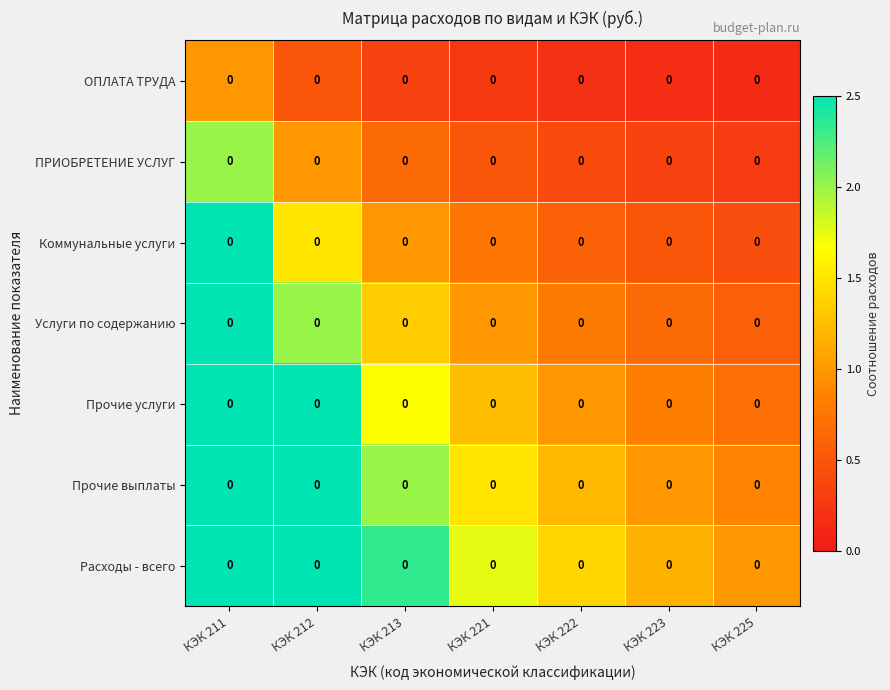

List the series in order of their peak value, lowest first.

ОПЛАТА ТРУДА, ПРИОБРЕТЕНИЕ УСЛУГ, Коммунальные услуги, Услуги по содержанию, Прочие услуги, Прочие выплаты, Расходы - всего